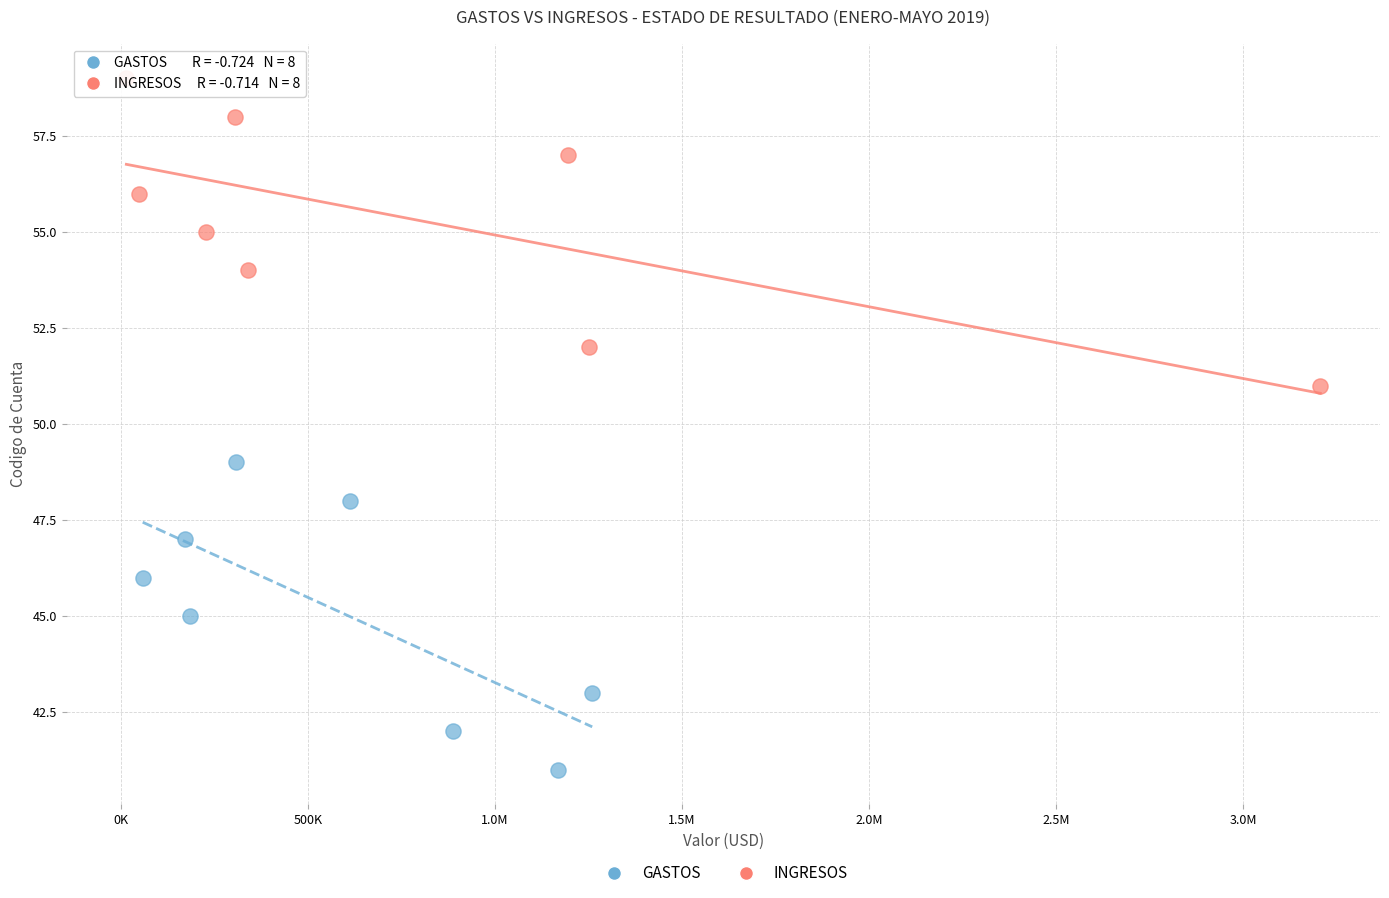

Which series reaches the maximum Y coordinate?

INGRESOS